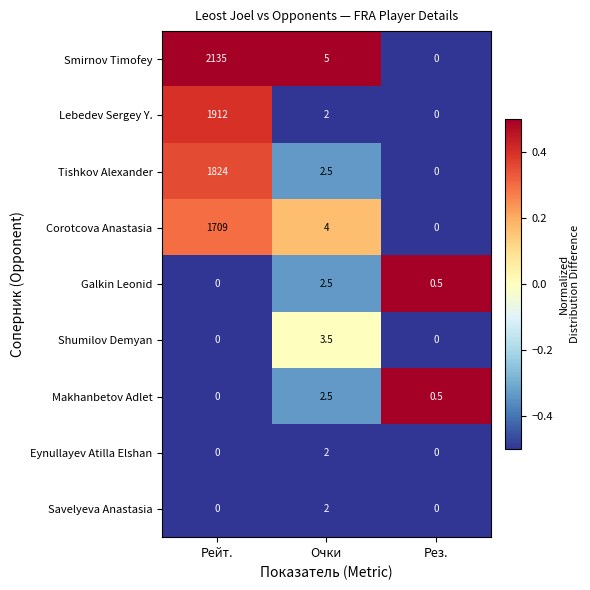

The Galkin Leonid series shows 2.5 at Очки. True or false?

True